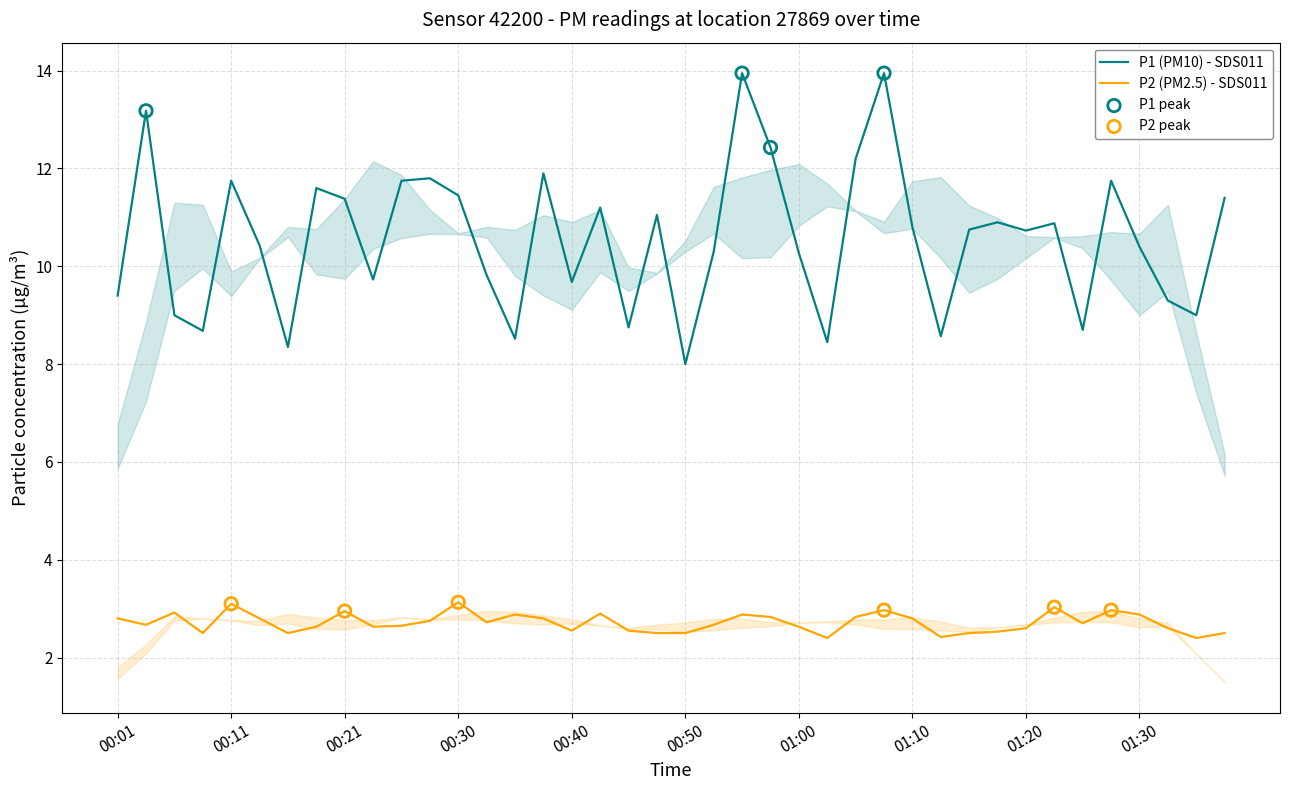

What are all the series names shown in the legend?

P1, P2